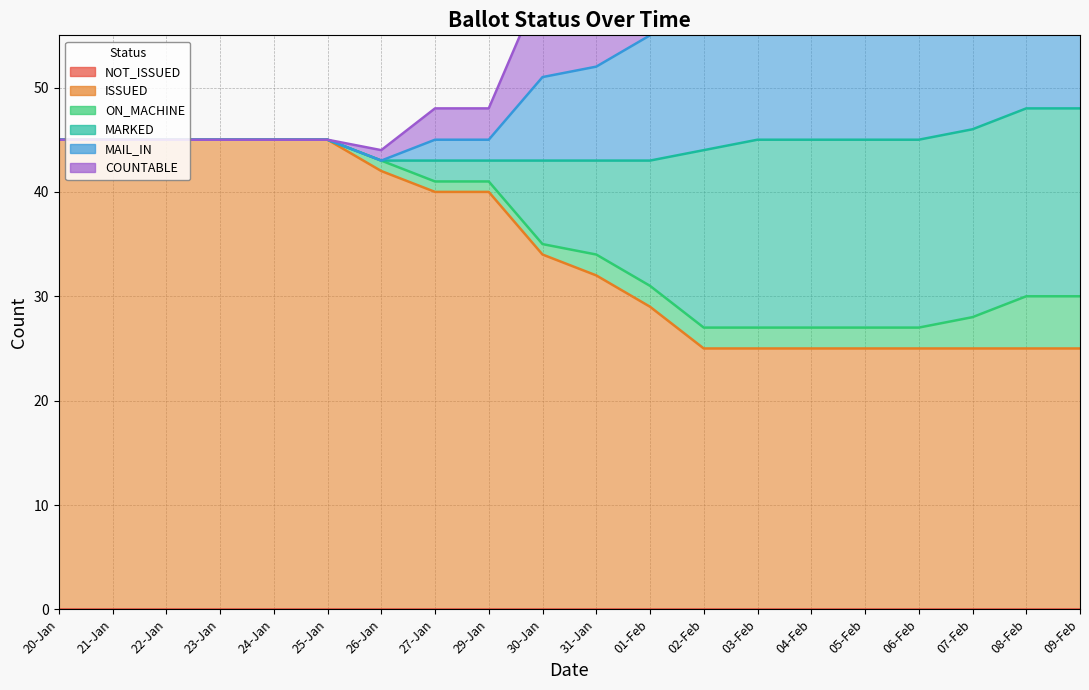

Between 07-Feb and 09-Feb, which series saw the biggest shift?

COUNTABLE